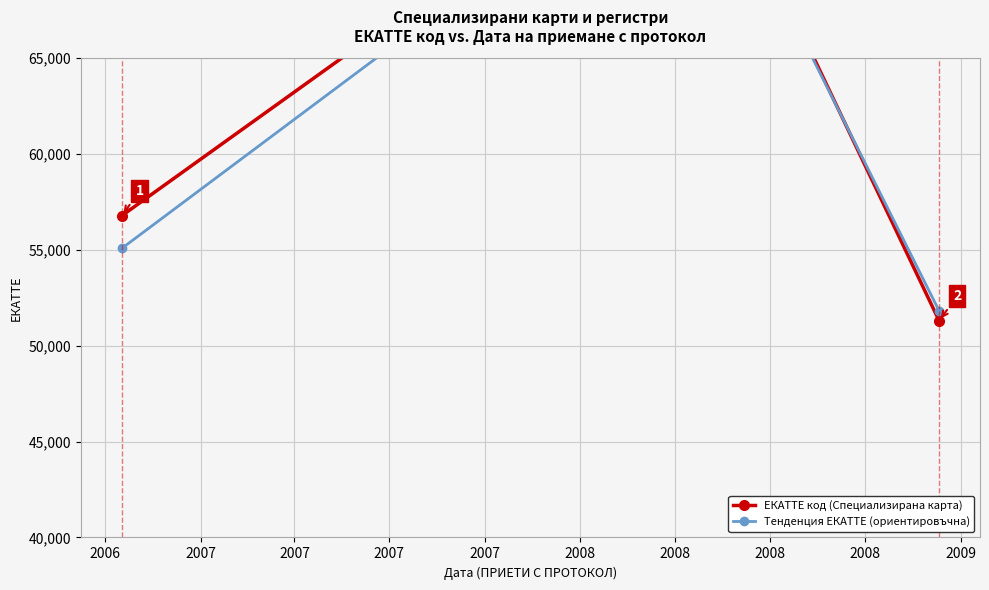

What is the spread (max minus min) of values at 2006?

1703.5